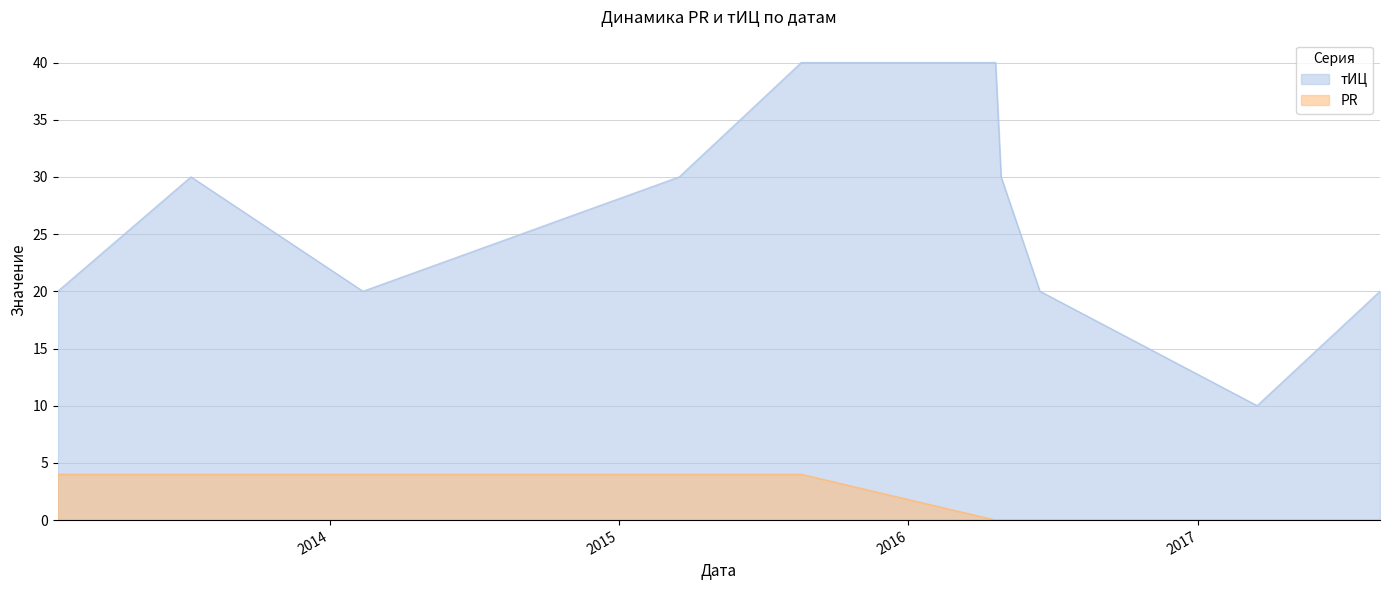

How many categories are shown in the chart?

10